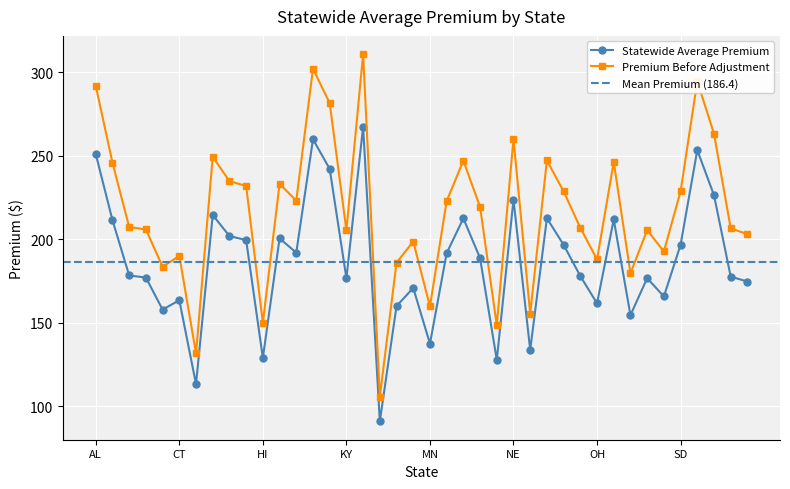

In Statewide Average Premium Before Adjust, how many points are lower than both neighbors (excluding endpoints)?

12